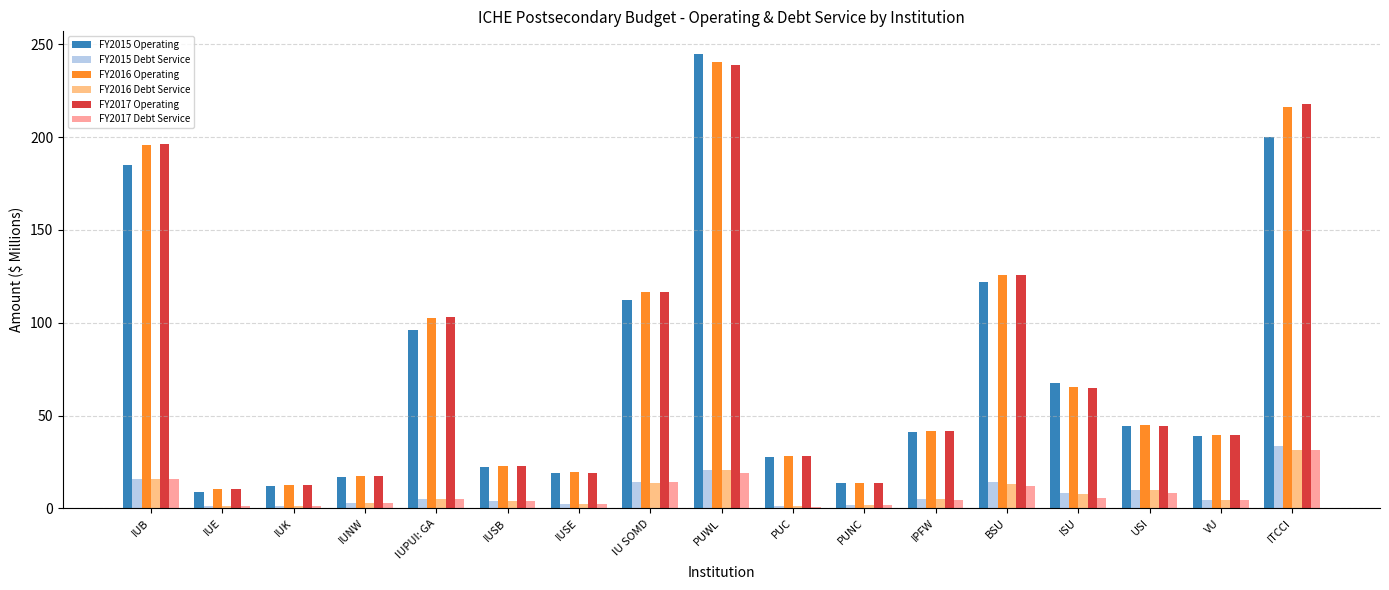

At which label does FY2016 Operating reach its peak?

PUWL